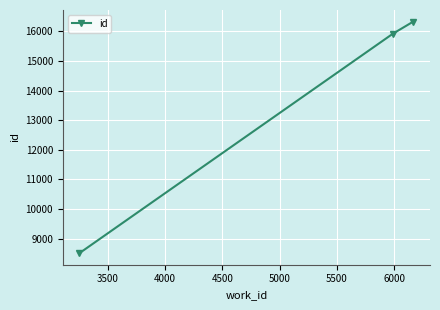

Count the number of categories in the chart.

3